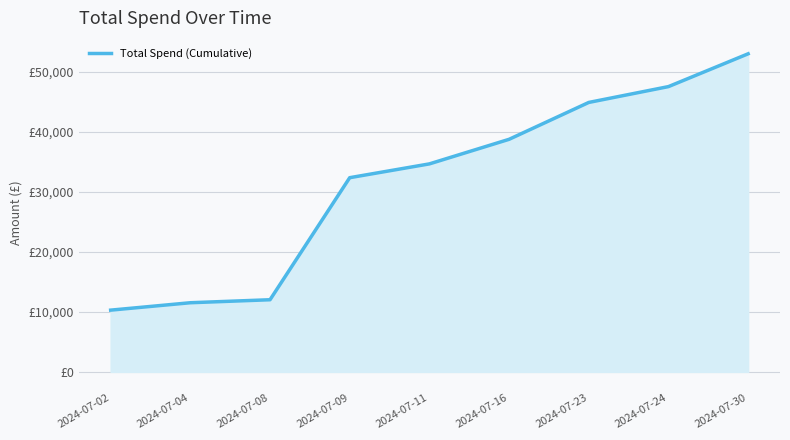

List the labels in order of value, smallest first.

2024-07-02, 2024-07-04, 2024-07-08, 2024-07-09, 2024-07-11, 2024-07-16, 2024-07-23, 2024-07-24, 2024-07-30